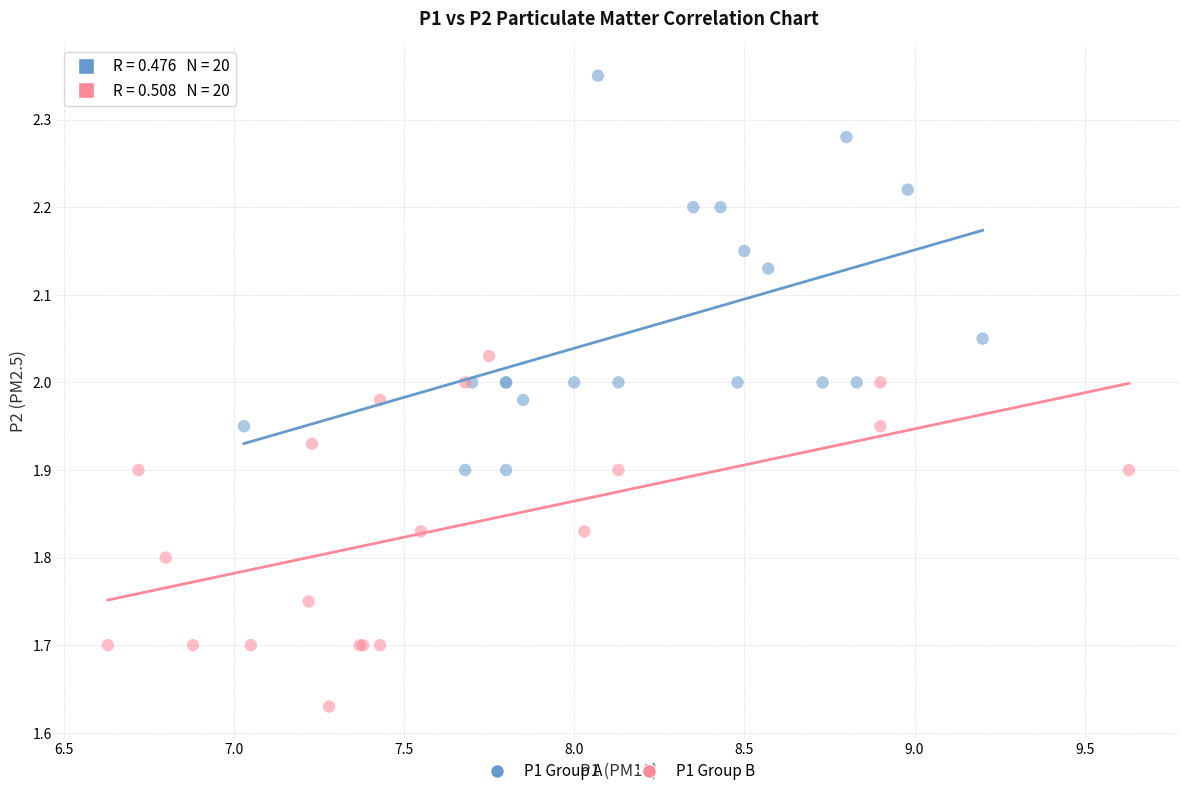

Which series reaches the minimum Y coordinate?

P1 Group B